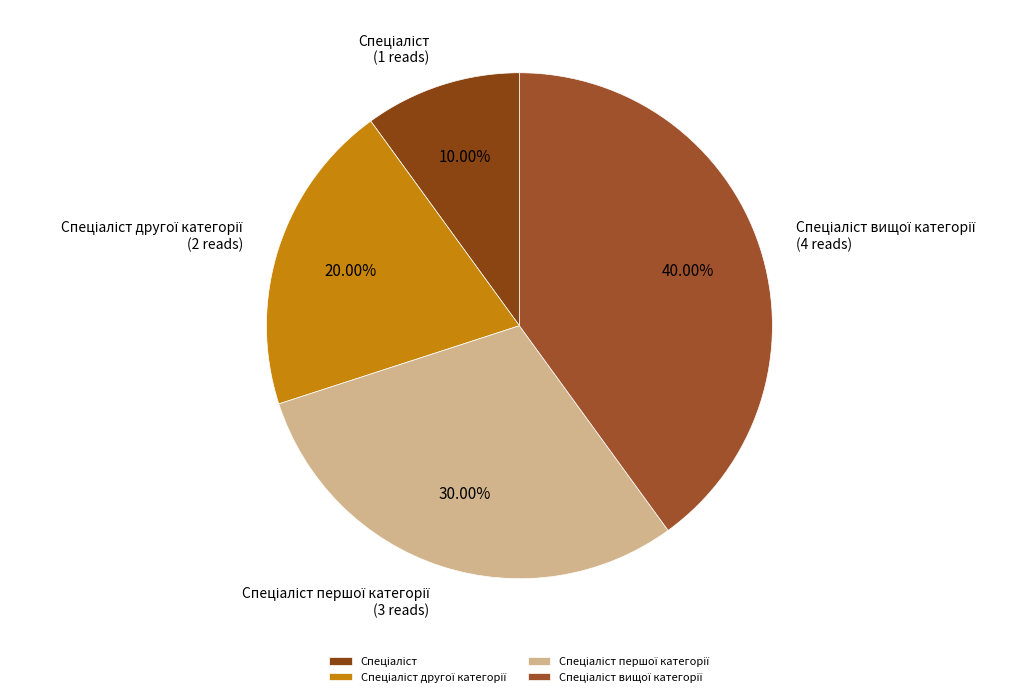

Is there a majority slice in this chart?

No